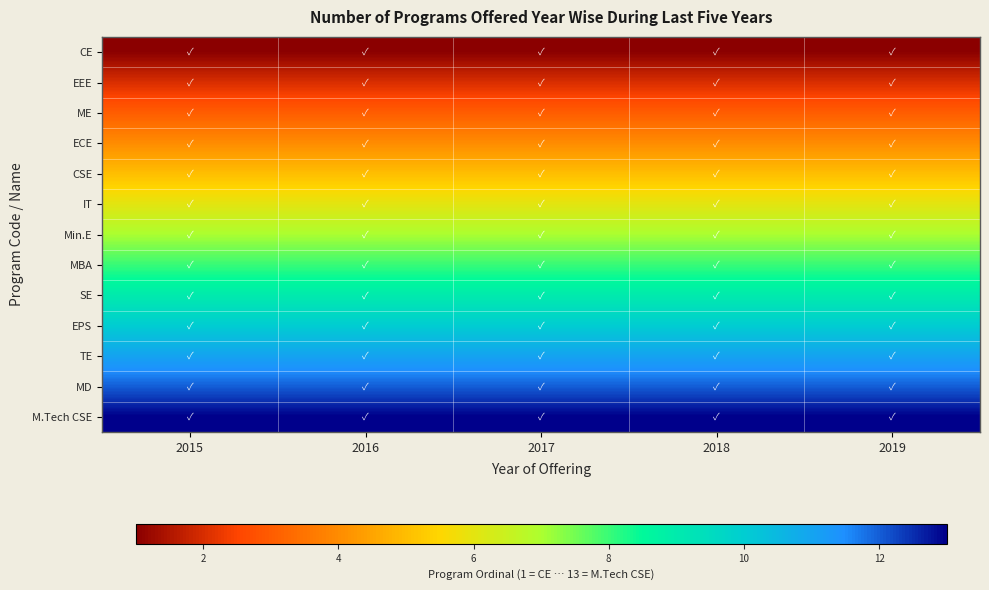

Reading right to left, extract all data points from this chart.

CE: 2019=1	2018=1	2017=1	2016=1	2015=1
EEE: 2019=2	2018=2	2017=2	2016=2	2015=2
ME: 2019=3	2018=3	2017=3	2016=3	2015=3
ECE: 2019=4	2018=4	2017=4	2016=4	2015=4
CSE: 2019=5	2018=5	2017=5	2016=5	2015=5
IT: 2019=6	2018=6	2017=6	2016=6	2015=6
Min.E: 2019=7	2018=7	2017=7	2016=7	2015=7
MBA: 2019=8	2018=8	2017=8	2016=8	2015=8
SE: 2019=9	2018=9	2017=9	2016=9	2015=9
EPS: 2019=10	2018=10	2017=10	2016=10	2015=10
TE: 2019=11	2018=11	2017=11	2016=11	2015=11
MD: 2019=12	2018=12	2017=12	2016=12	2015=12
M.Tech CSE: 2019=13	2018=13	2017=13	2016=13	2015=13